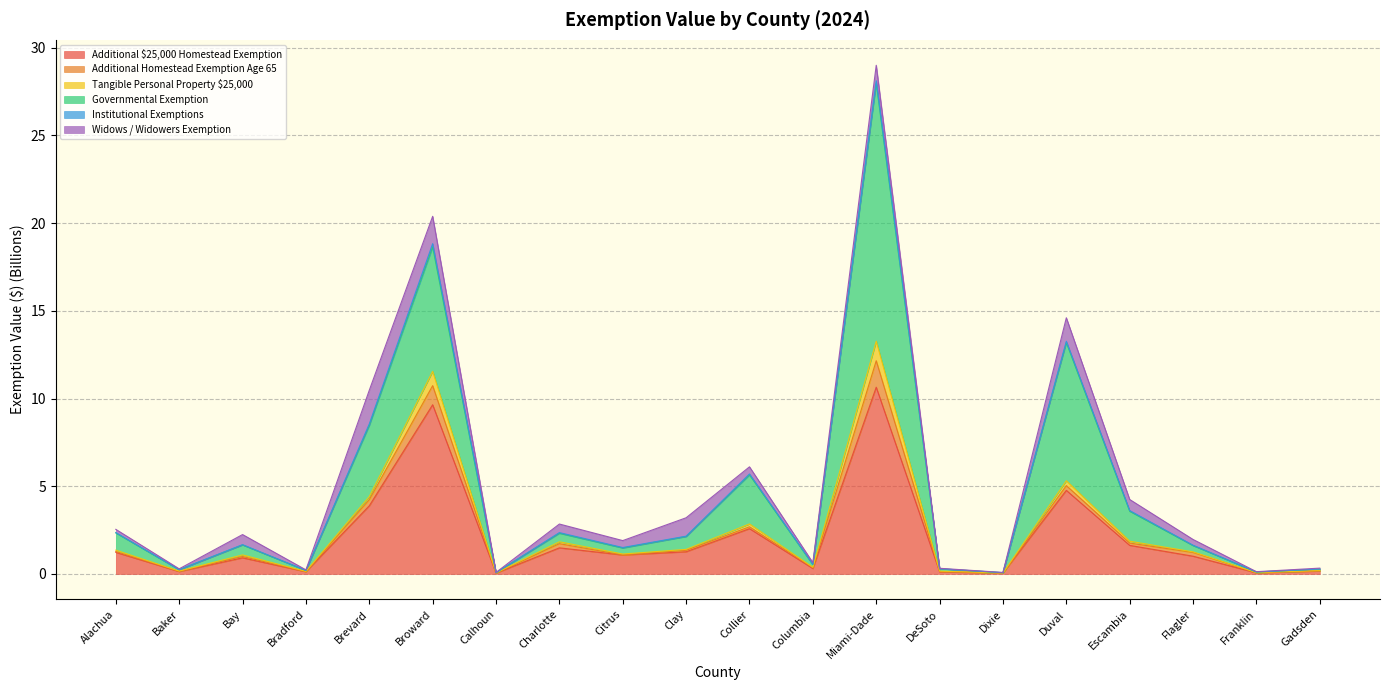

At which category does Governmental Exemption reach its first local peak?

Bay